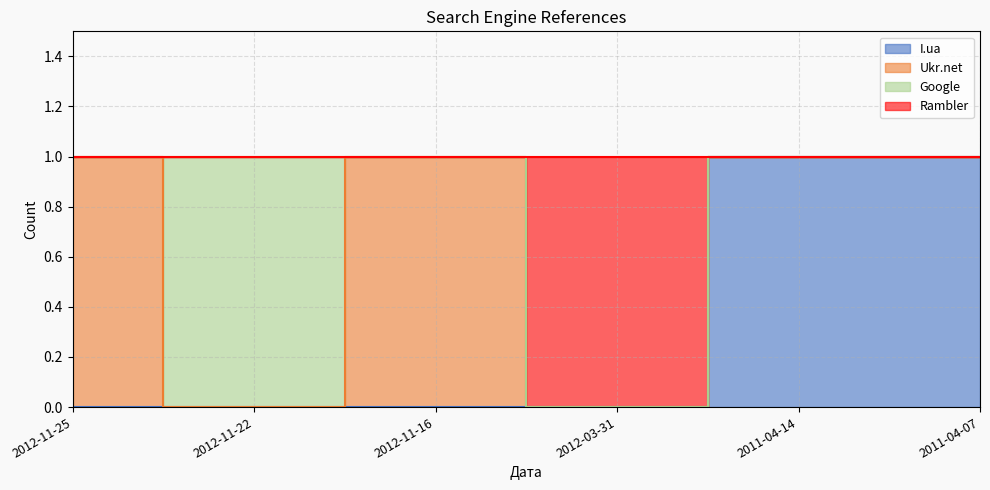

True or false: Rambler and I.ua intersect in this chart.

False